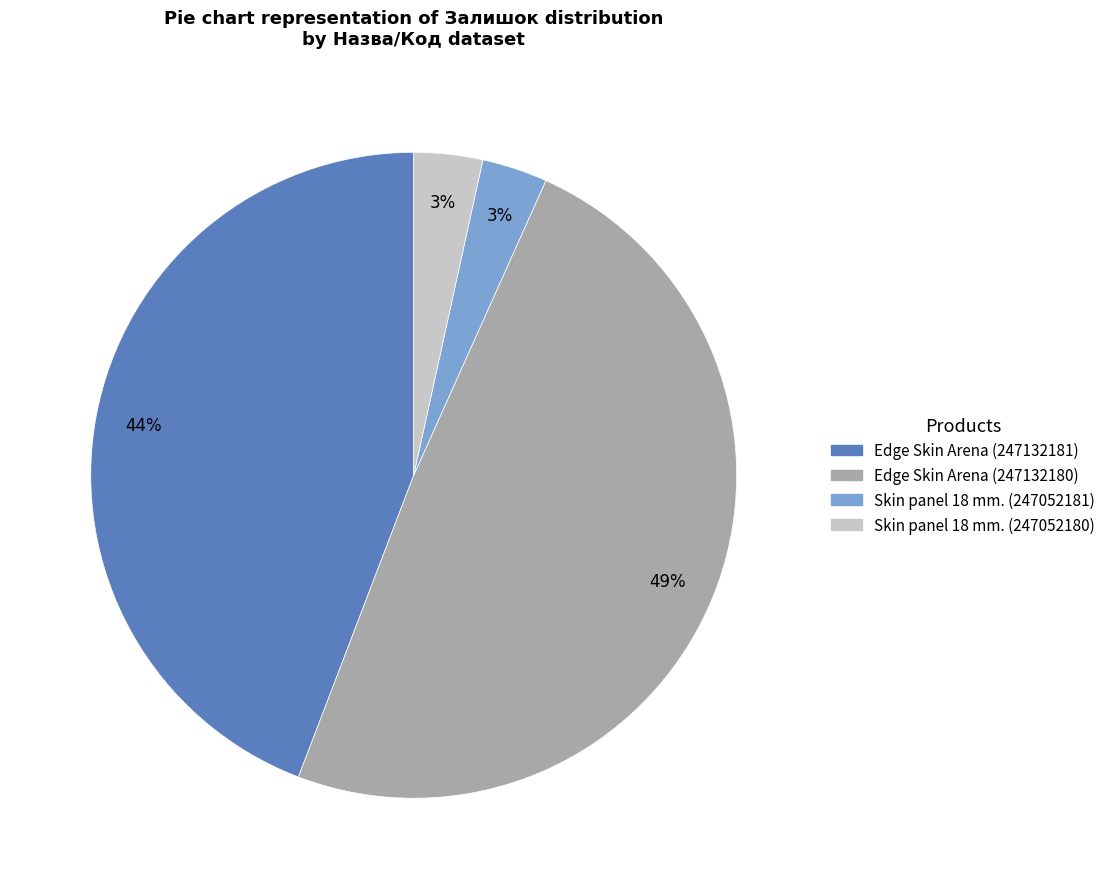

Does Skin panel 18 mm. (247052181) represent more than half of the total?

No